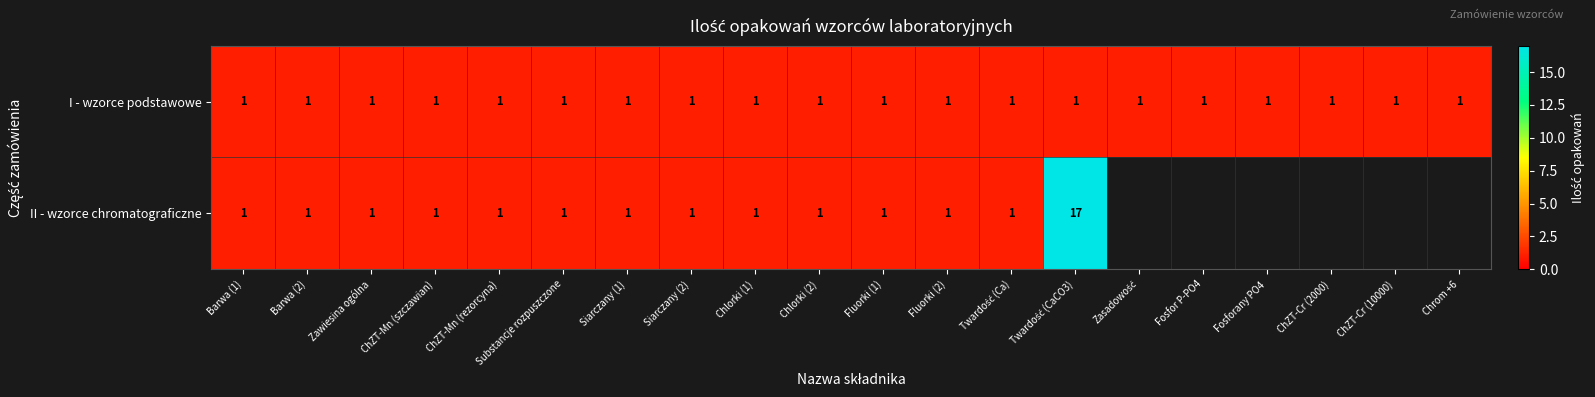

Which category has the highest value across all series?

Twardość (CaCO3)